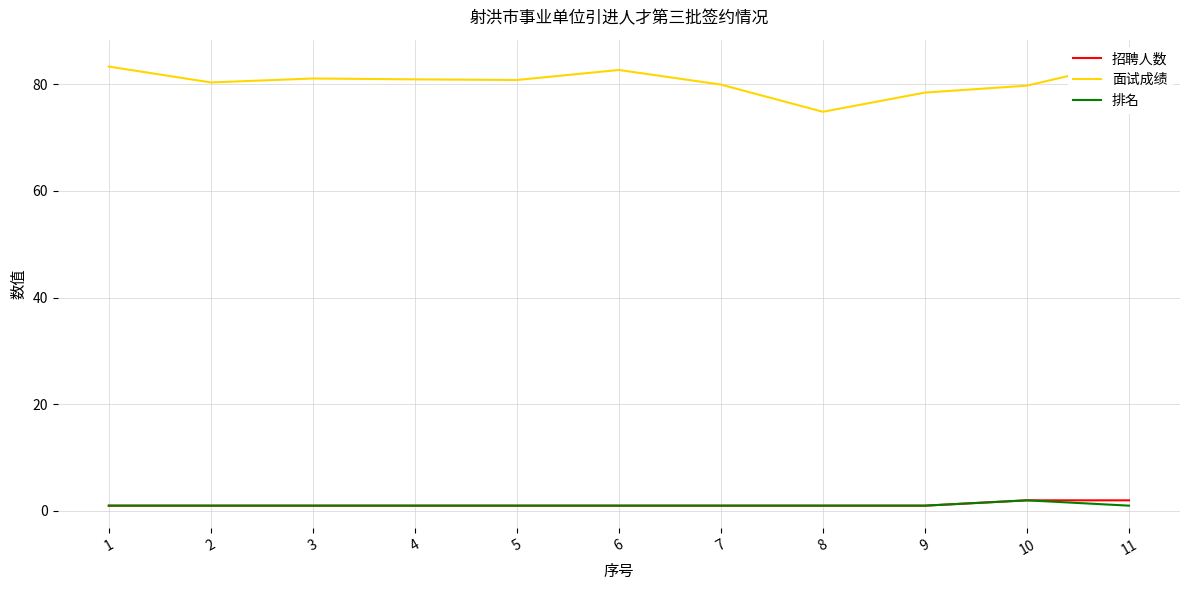

Rank the categories by 面试成绩 value from lowest to highest.

8, 9, 10, 7, 2, 5, 4, 3, 6, 1, 11